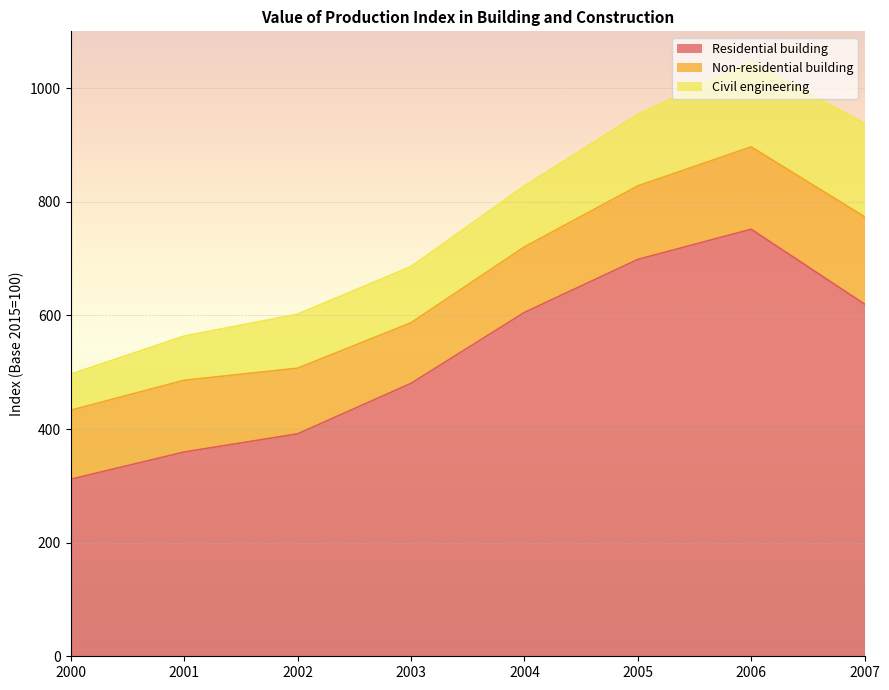

What is the spread (max minus min) of values at 2002?

296.3